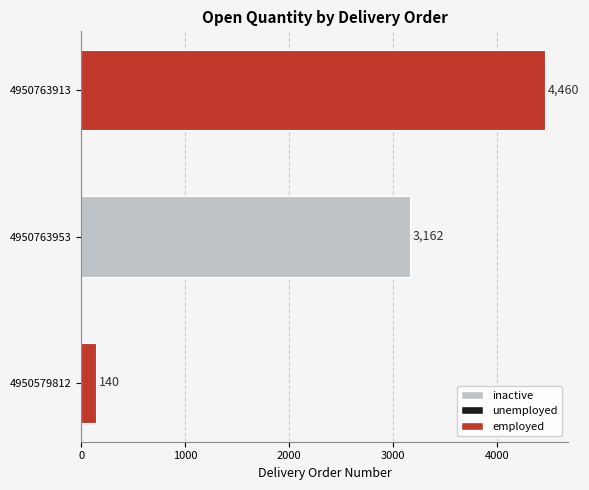

True or false: the data shows 5032 at 4950763953.

False